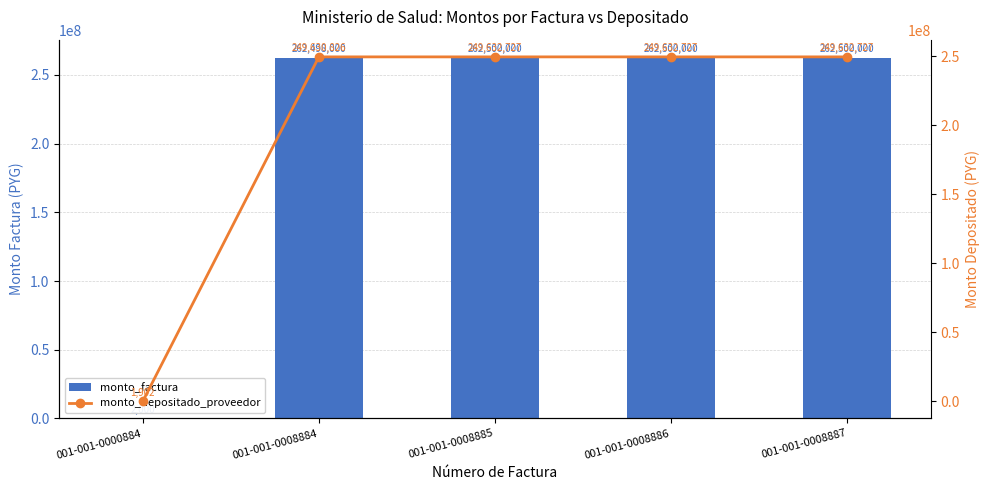

At which label is monto_factura closest to 131251000?

001-001-0008884